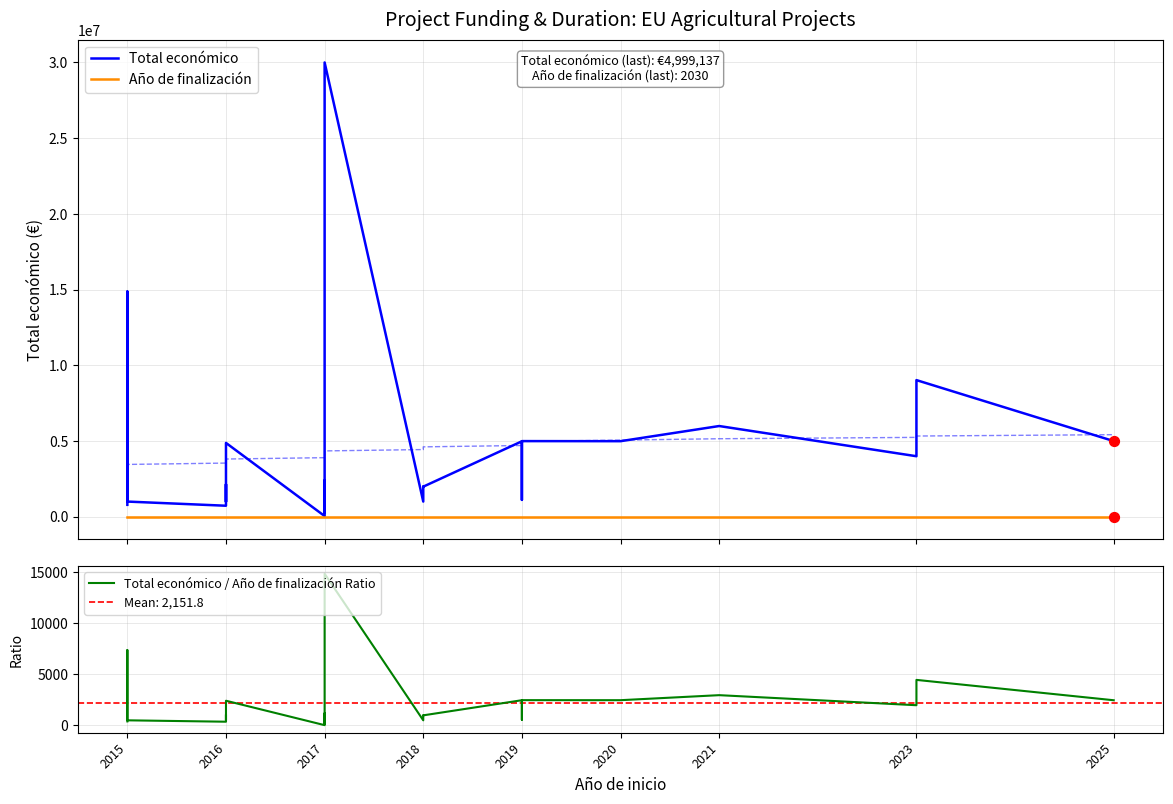

Which series has the largest total across all categories?

Total económico